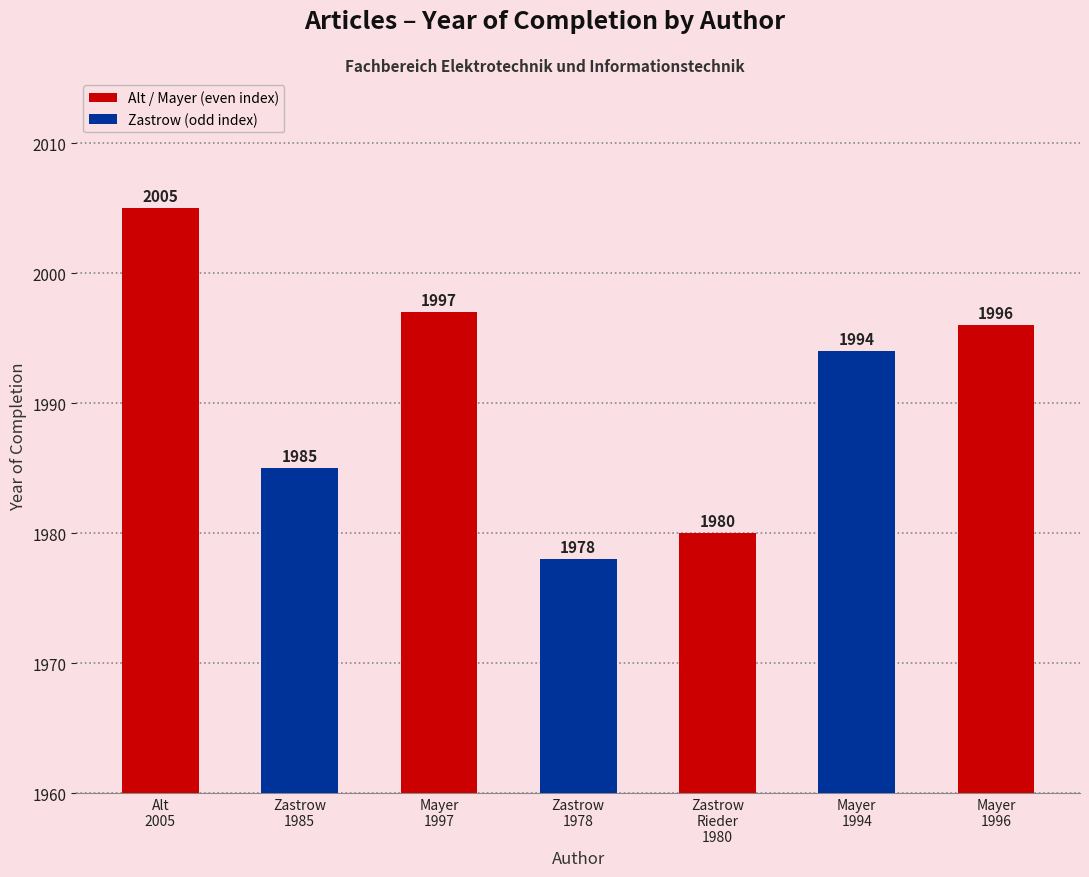

List the labels in order of value, smallest first.

Zastrow
1978, Zastrow
Rieder
1980, Zastrow
1985, Mayer
1994, Mayer
1996, Mayer
1997, Alt
2005